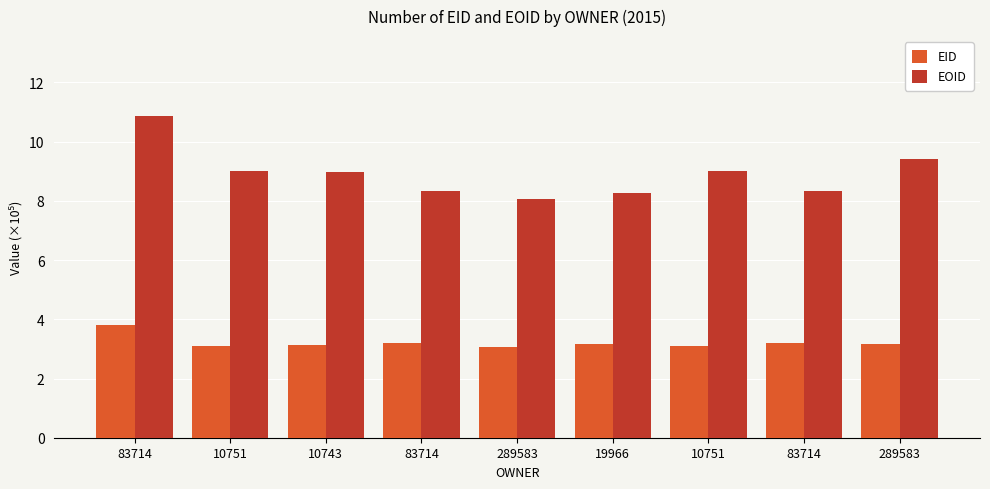

List the labels in order of EID value, smallest first.

289583, 10751, 10751, 10743, 19966, 289583, 83714, 83714, 83714